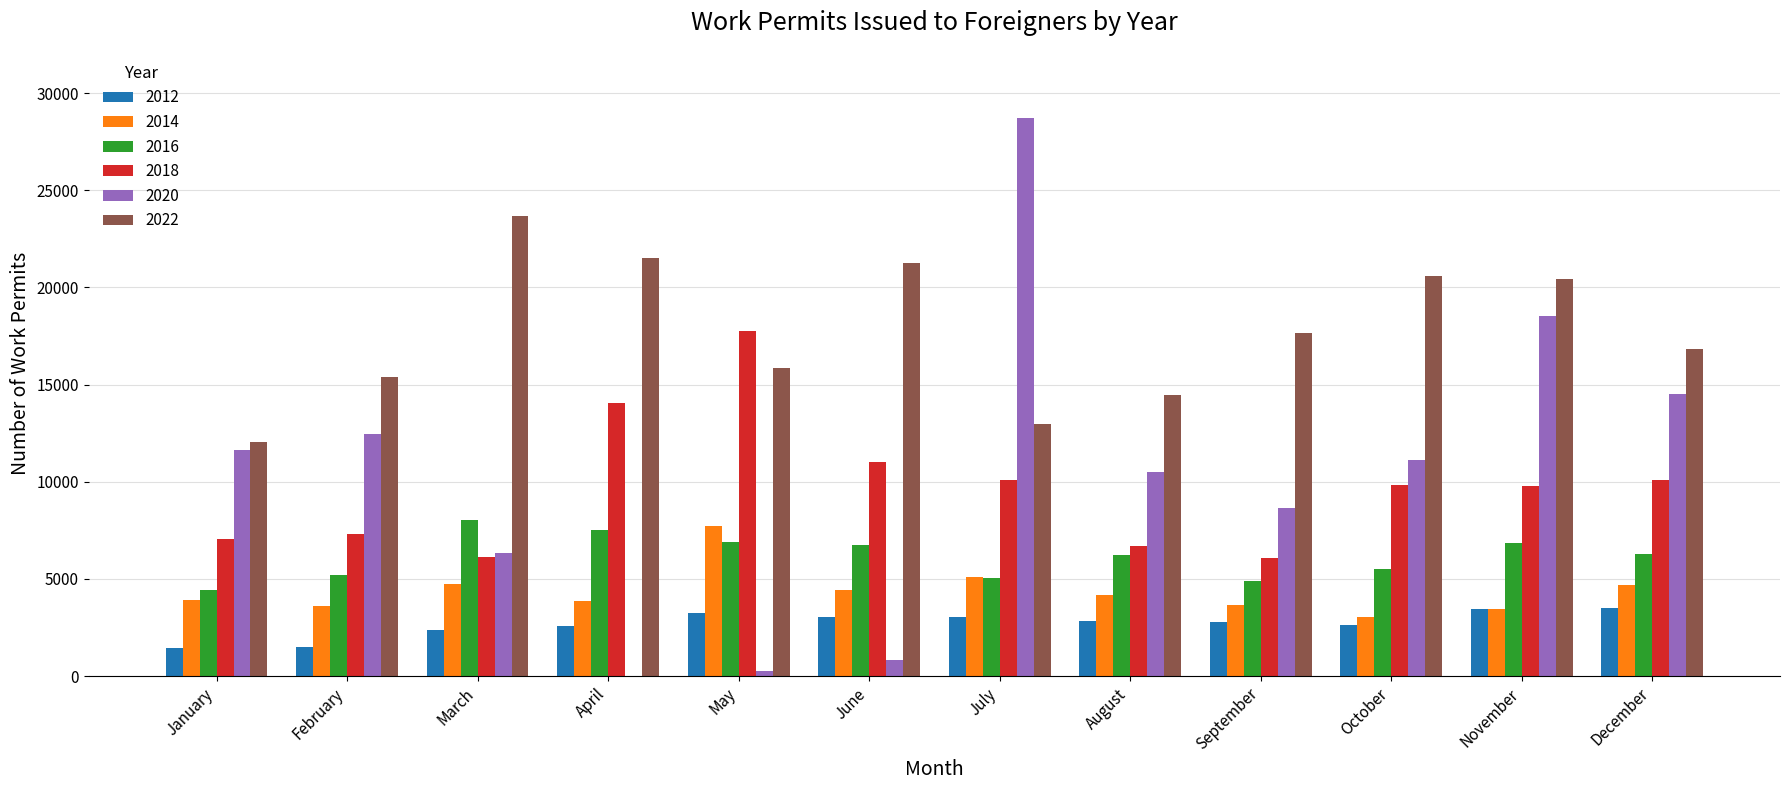

The value of 2022 at November is 20447. True or false?

True